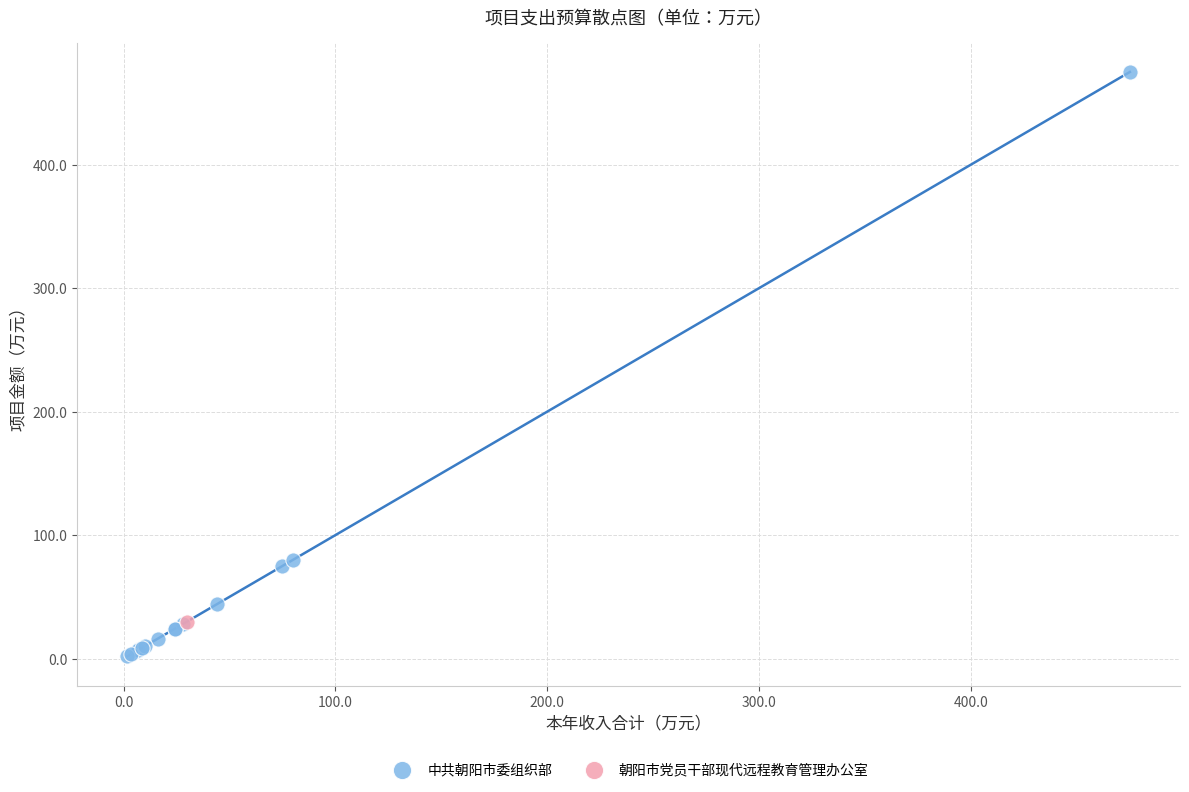

What are all the series names shown in the legend?

中共朝阳市委组织部, 朝阳市党员干部现代远程教育管理办公室